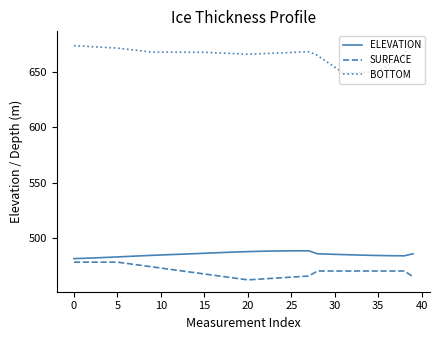

What is the difference between the maximum and minimum values in the SURFACE series?

16.0